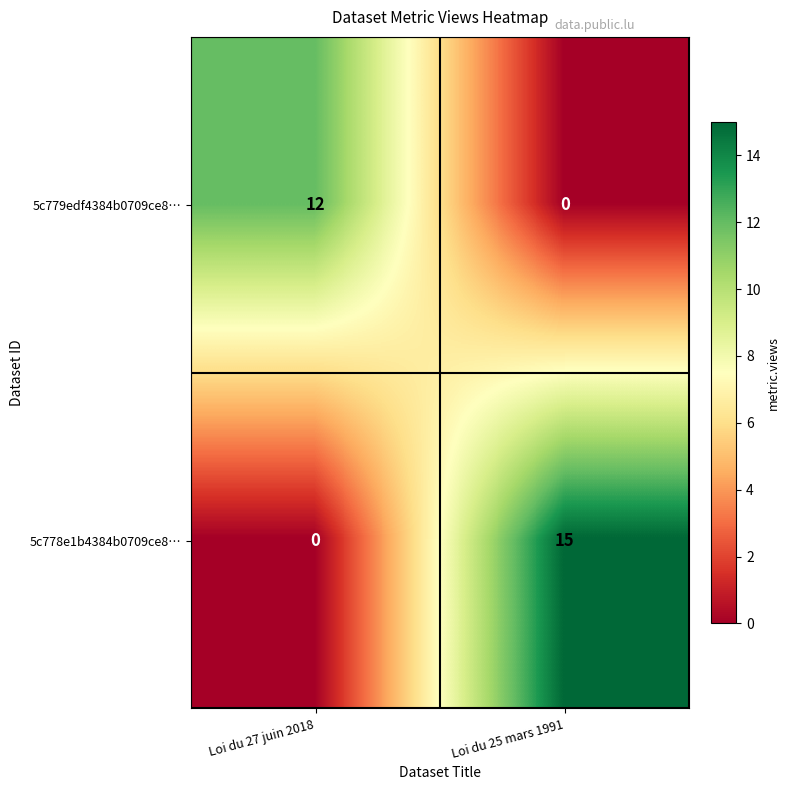

What is the sum of all 5c779edf4384b0709ce8… values?

12